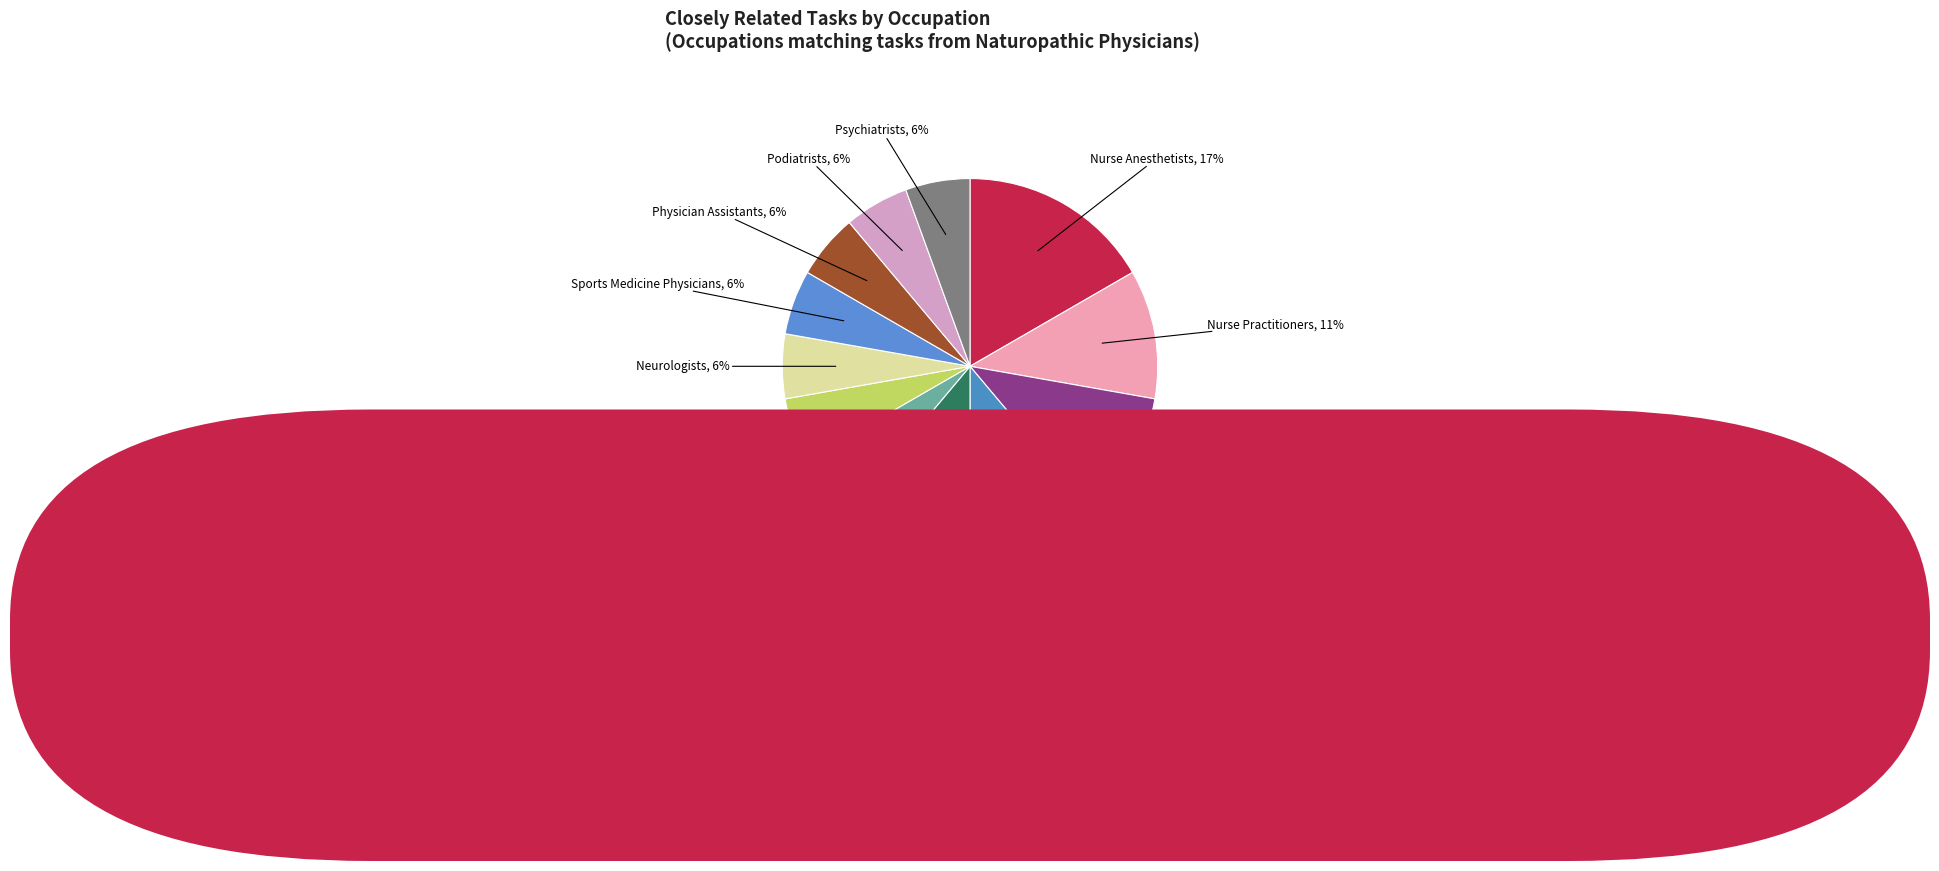

Does any single category account for the majority?

No